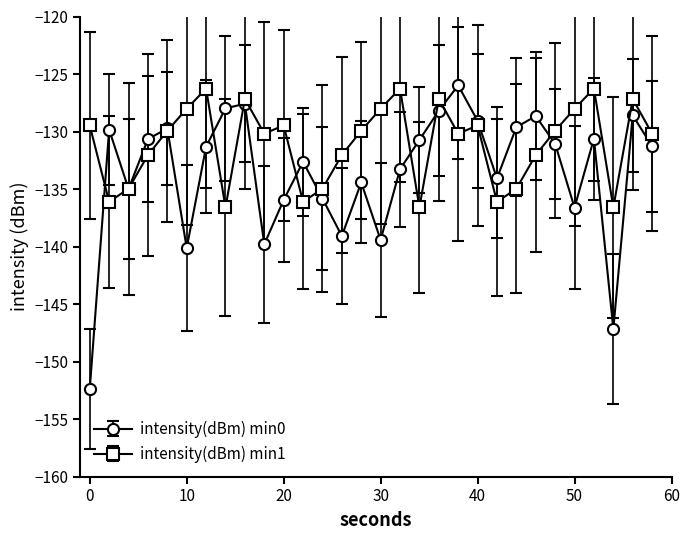

Rank the series by their average value, from lowest to highest.

intensity(dBm) min0, intensity(dBm) min1